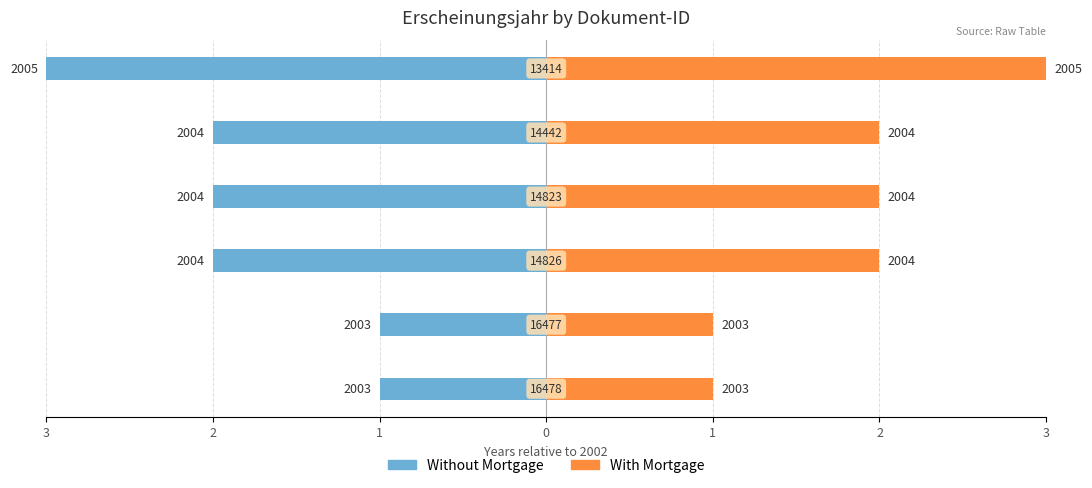

What is the difference between the Without Mortgage values at 2 and 0?

1